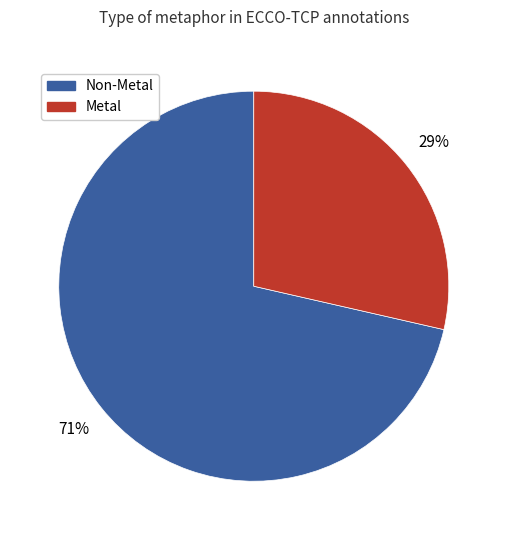

To the nearest percent, what is the average slice percentage?

50%